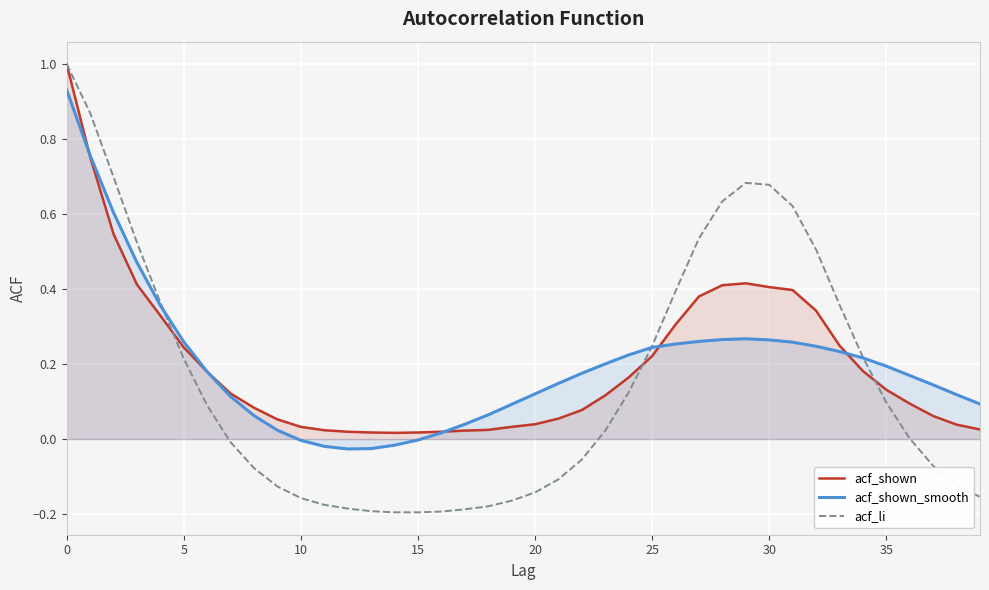

At how many categories does at least one series exceed 0?

40